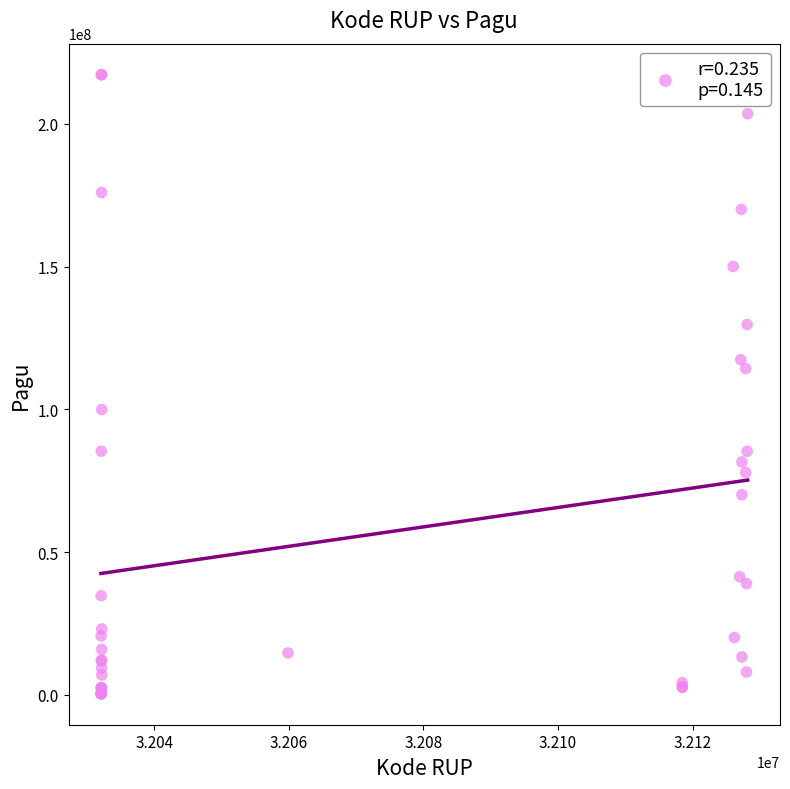

What Y value in the scatter plot is closest to 108830000?

114296000